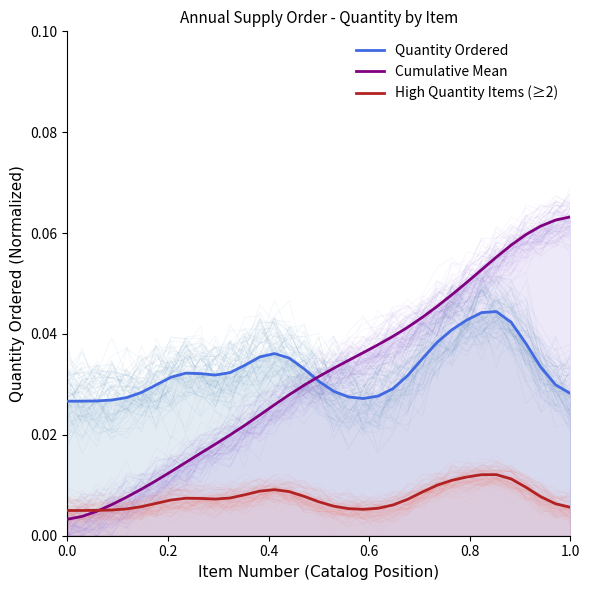

True or false: Quantity Ordered and High Quantity Items (≥2) cross at least once.

False